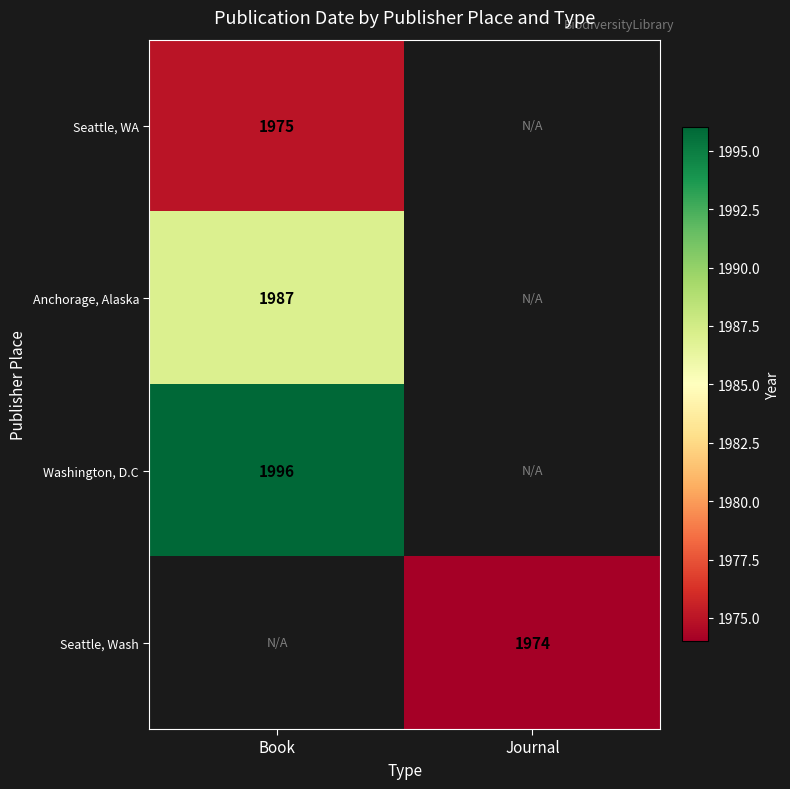

True or false: Anchorage, Alaska has a value of 1043 at Book.

False